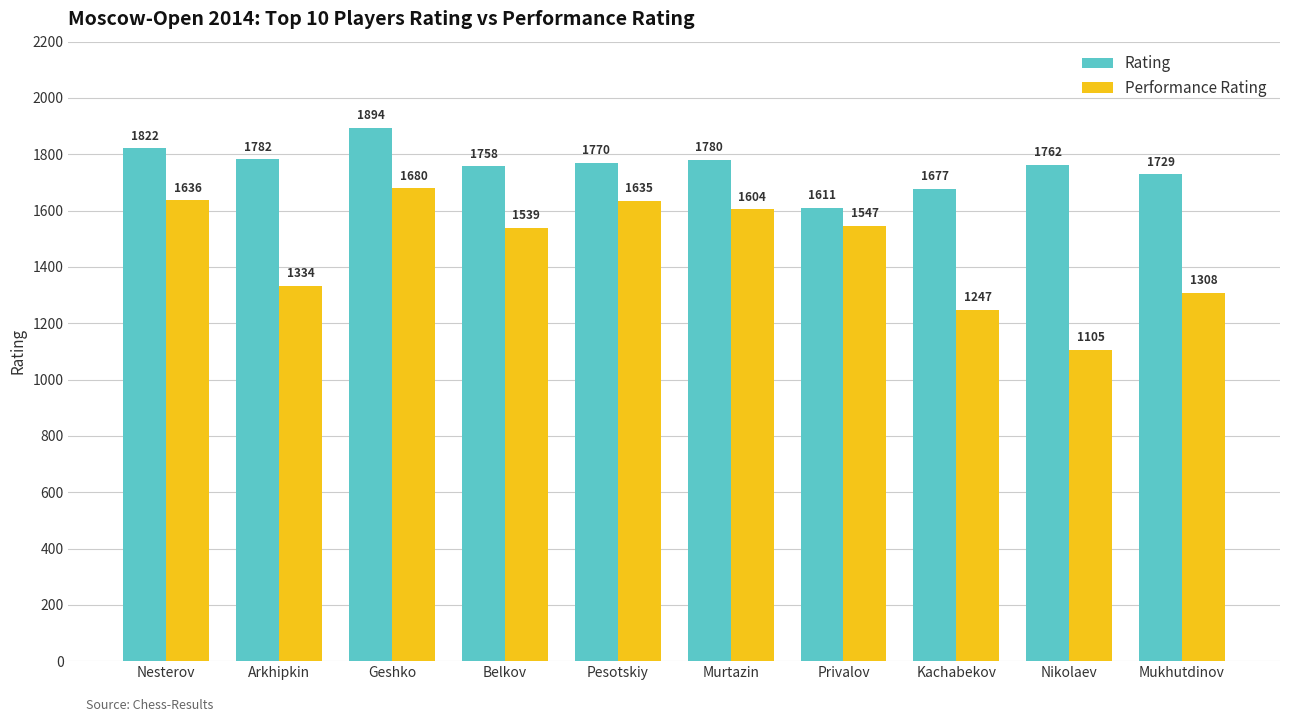

At which category is the sum across all series the highest?

Geshko